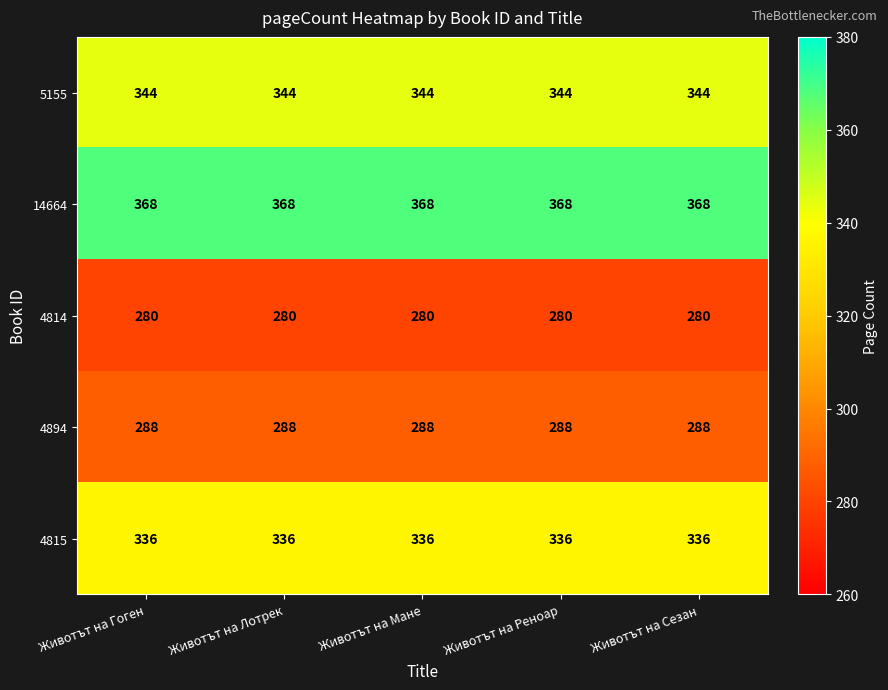

Which series has the largest total across all categories?

14664